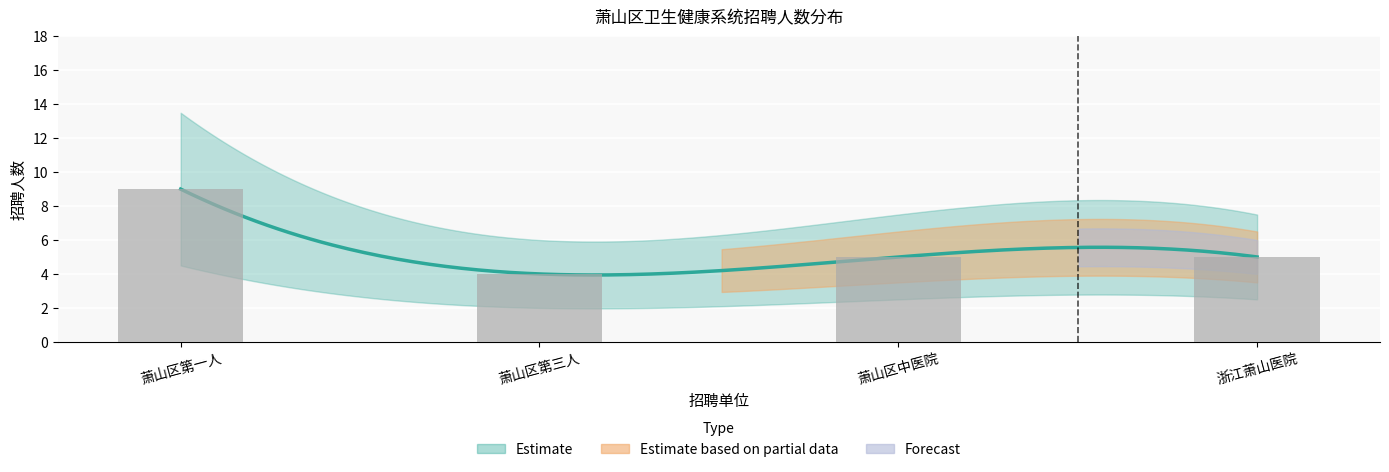

Between 萧山区第三人 and 浙江萧山医院, which is larger?

浙江萧山医院